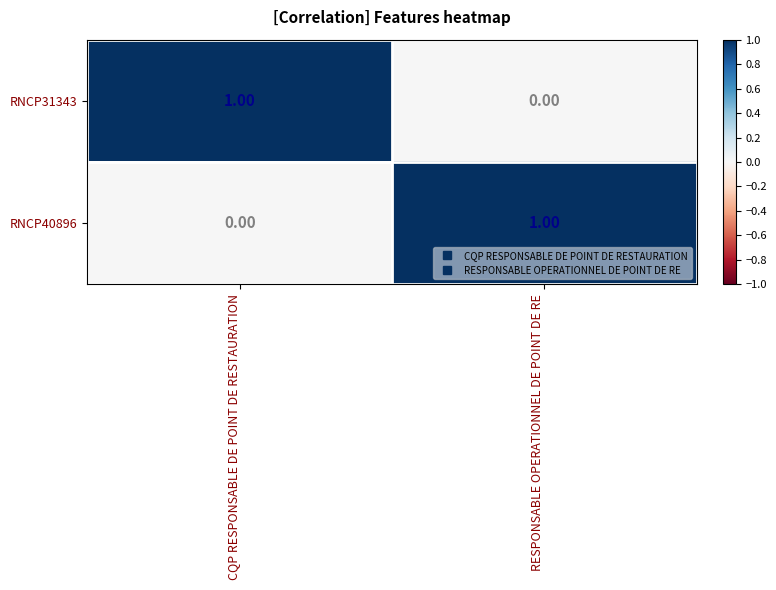

At which label is RNCP31343 closest to 0?

RESPONSABLE OPERATIONNEL DE POINT DE RE